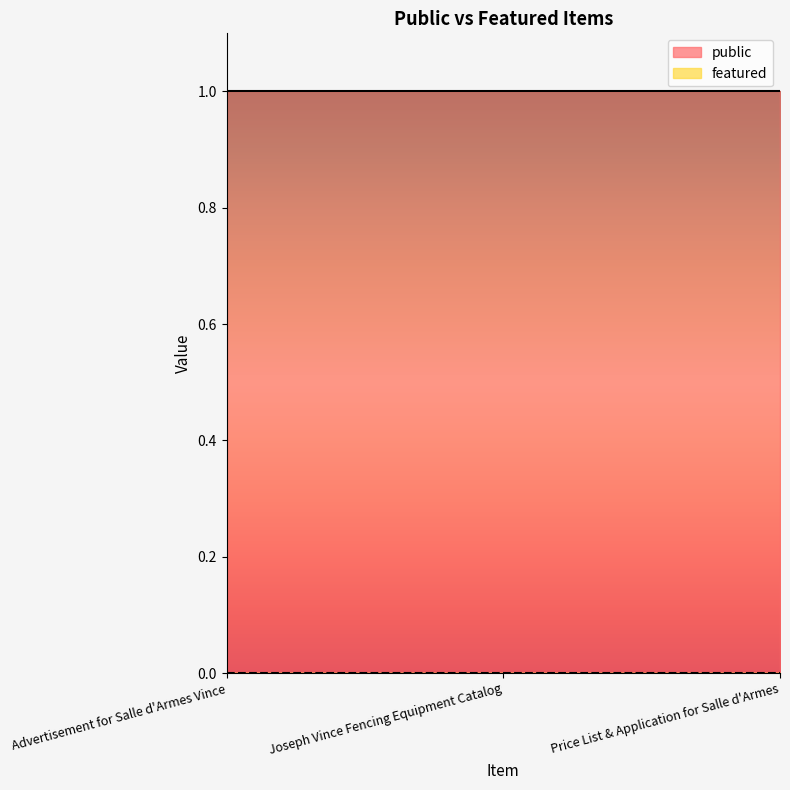

Is the value of featured at Price List & Application for Salle d'Armes greater than the value of public at Joseph Vince Fencing Equipment Catalog?

No